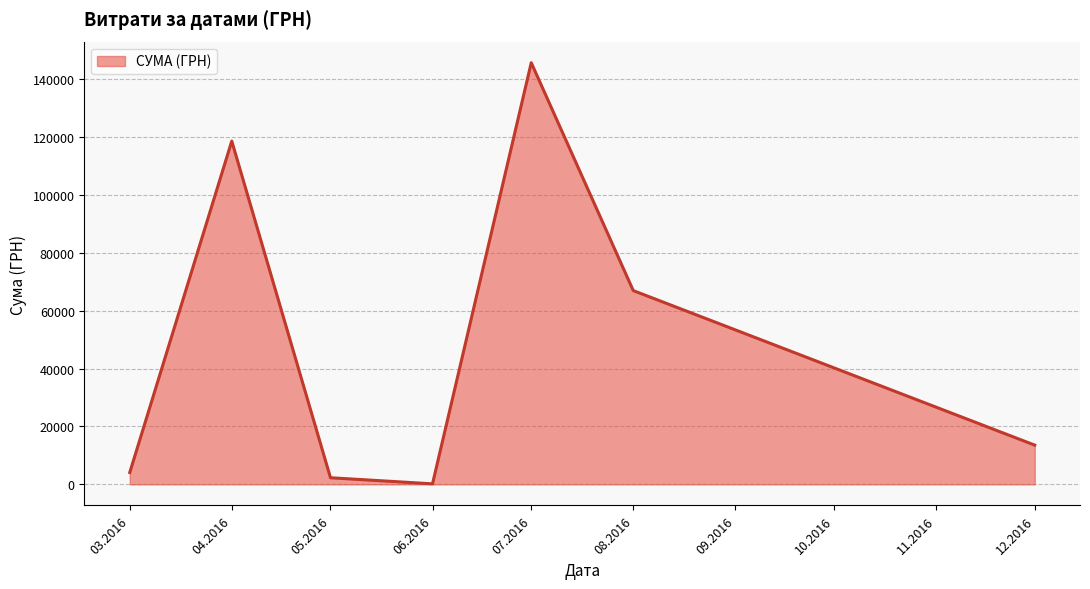

How many lines are shown in the chart?

1